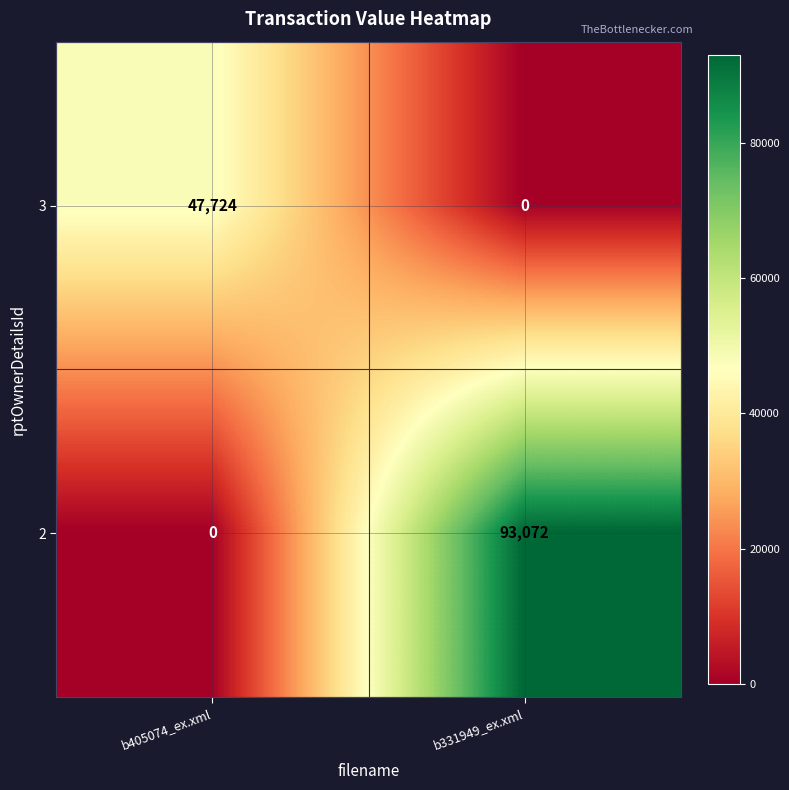

What is the difference between the highest and lowest values at b331949_ex.xml?

93072